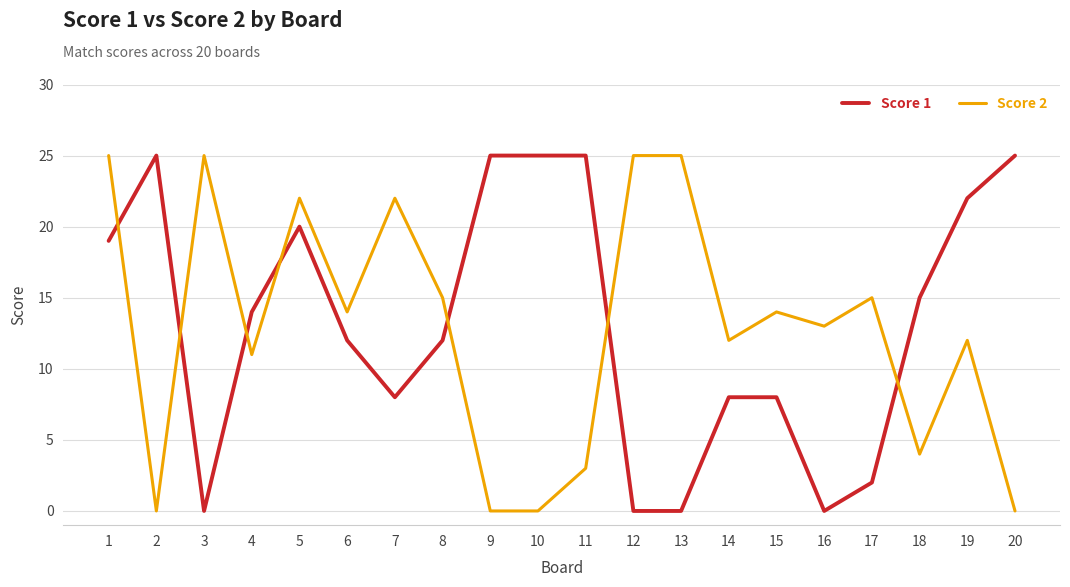

After their last crossing, which series has the higher values: Score 2 or Score 1?

Score 1